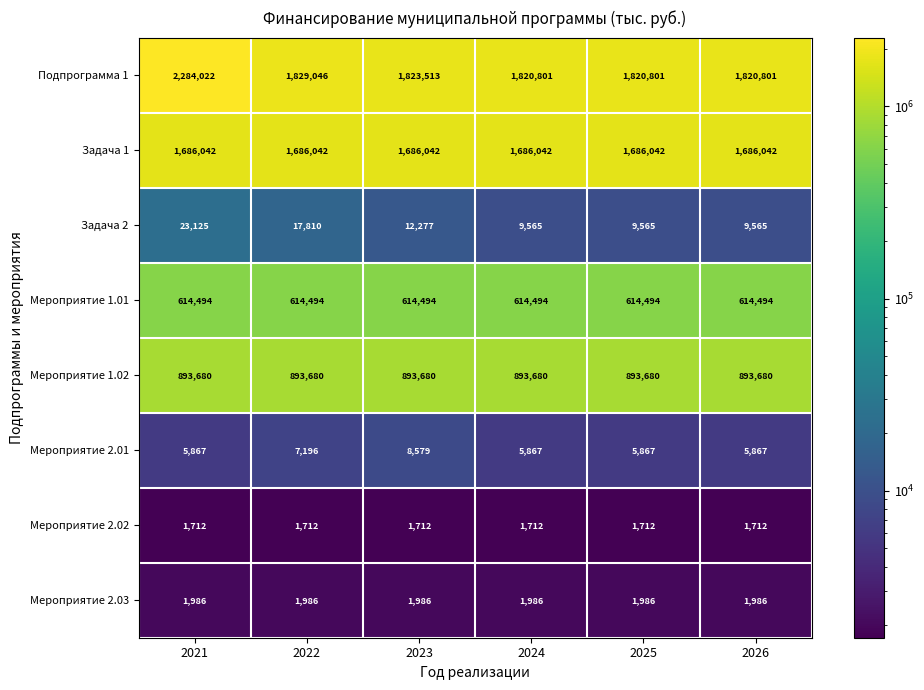

At how many categories does at least one series exceed 1133333?

6